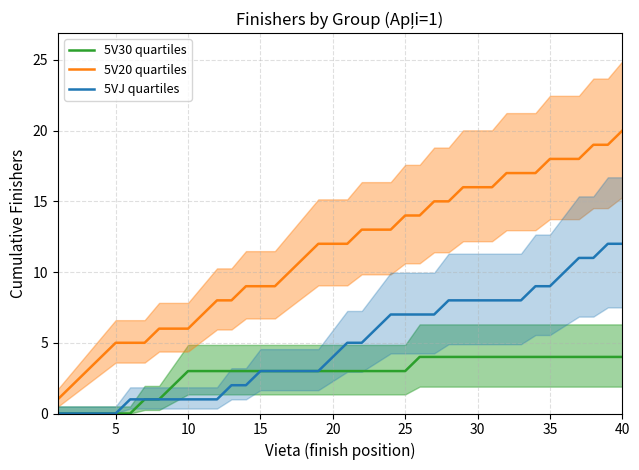

True or false: 5V20 quartiles and 5VJ quartiles cross at least once.

False